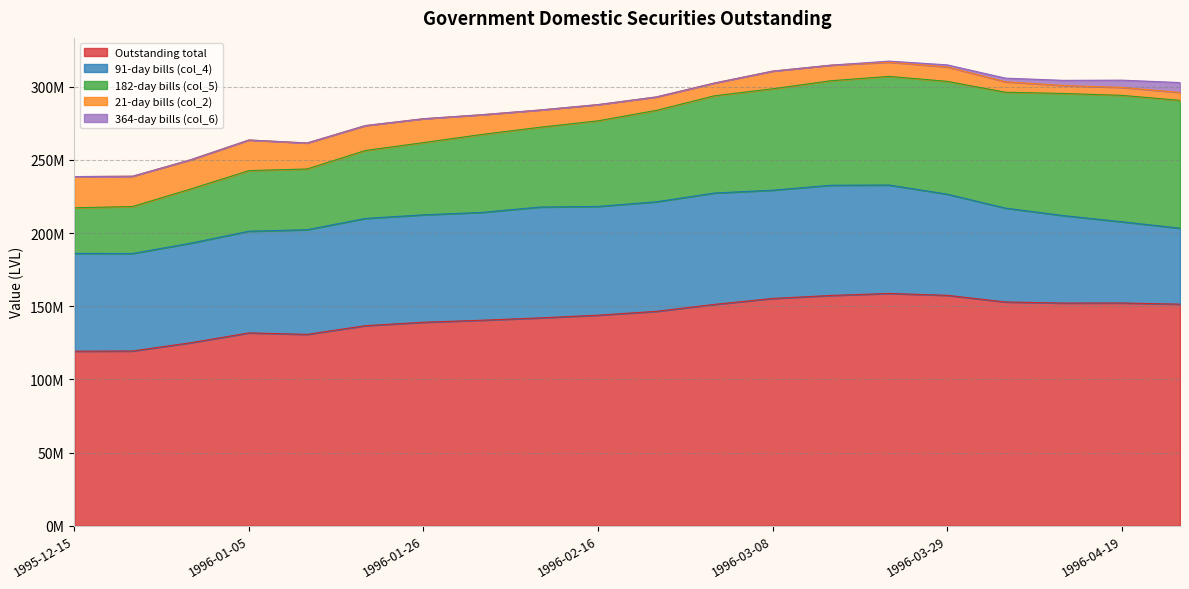

Rank the series at 1996-04-19 from lowest to highest value.

364-day bills (col_6), 21-day bills (col_2), 91-day bills (col_4), 182-day bills (col_5), Outstanding total